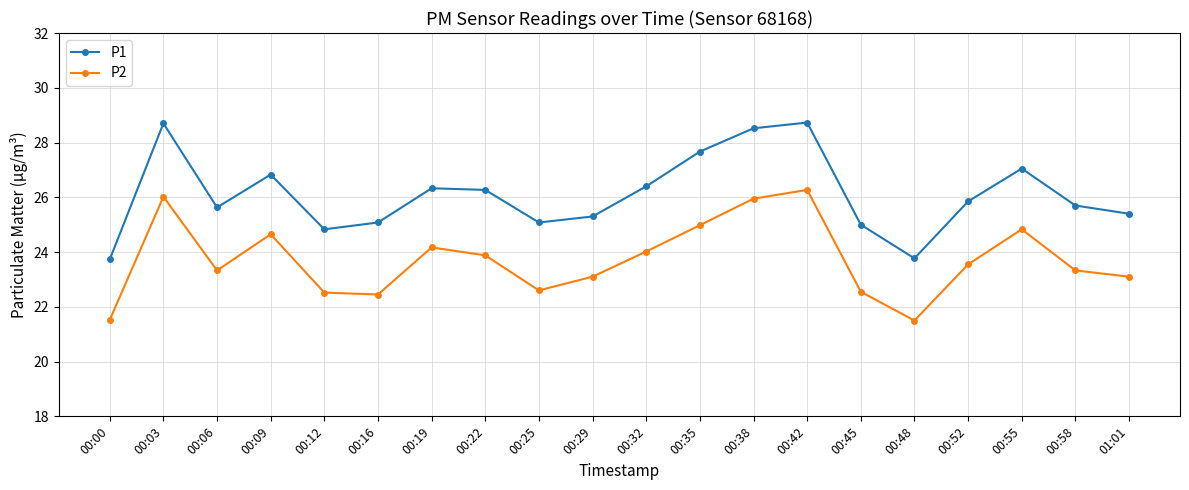

Which series changed the most between 00:19 and 00:35?

P1